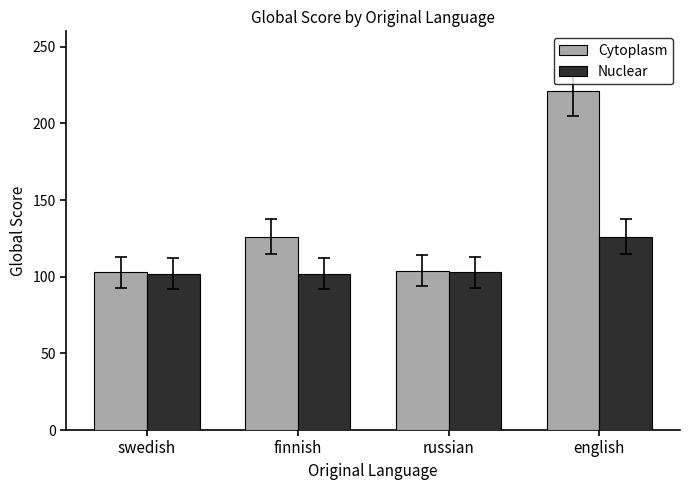

True or false: Cytoplasm has a value of 36 at swedish.

False